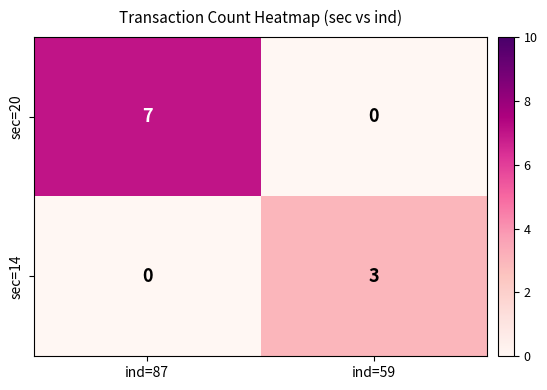

What is the average value of the sec=20 series?

4